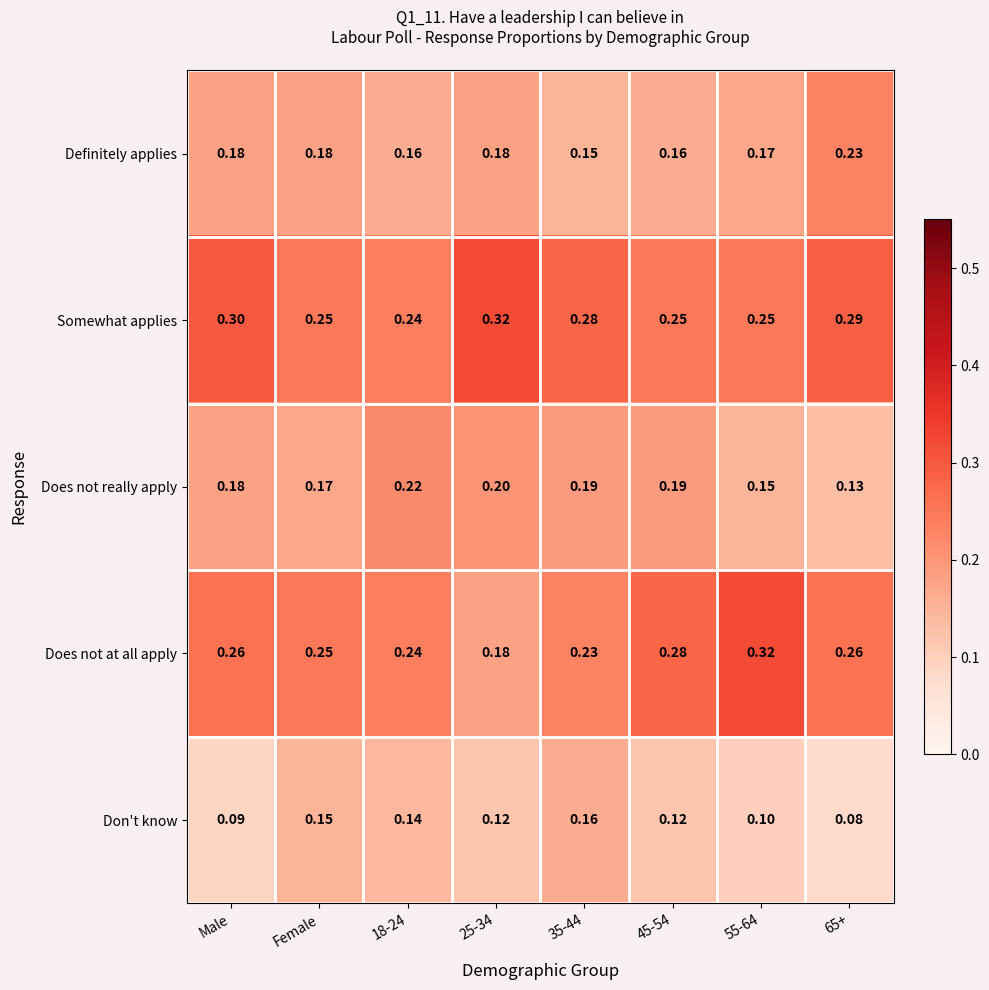

Which series has the largest total across all categories?

Somewhat applies